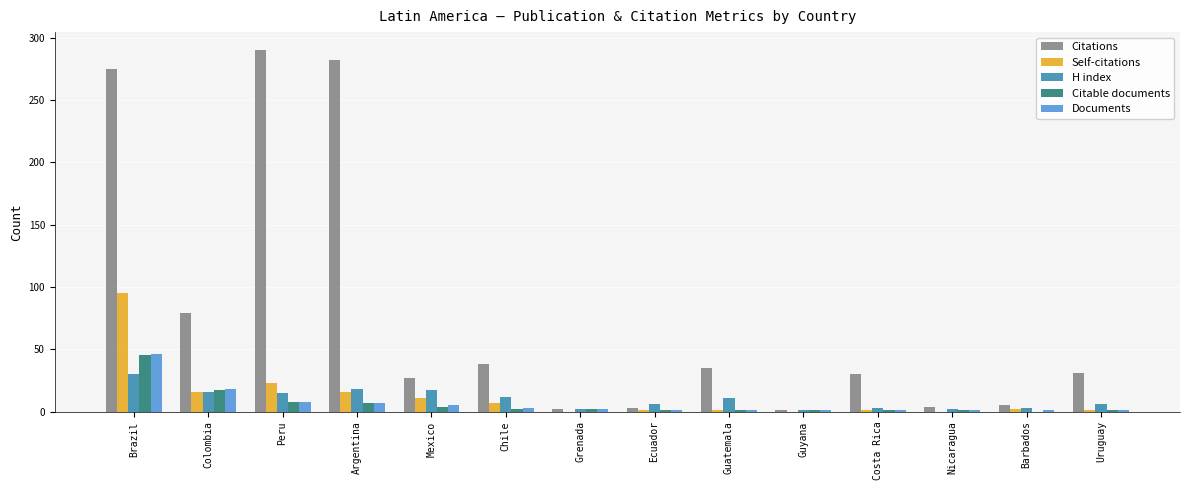

What is the total value across all series at Mexico?

64